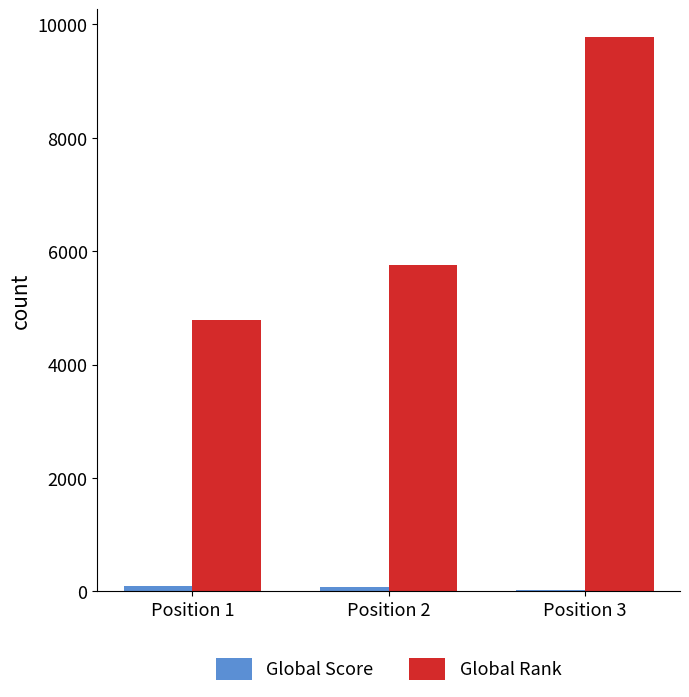

What is the spread (max minus min) of values at Position 2?

5681